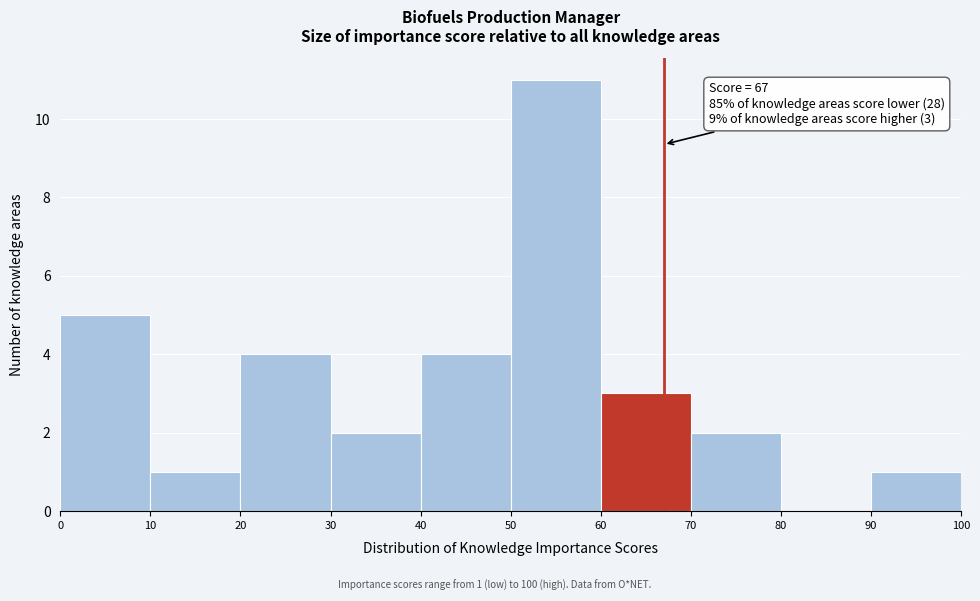

Which range on the x-axis has the tallest bar?

50 to 60